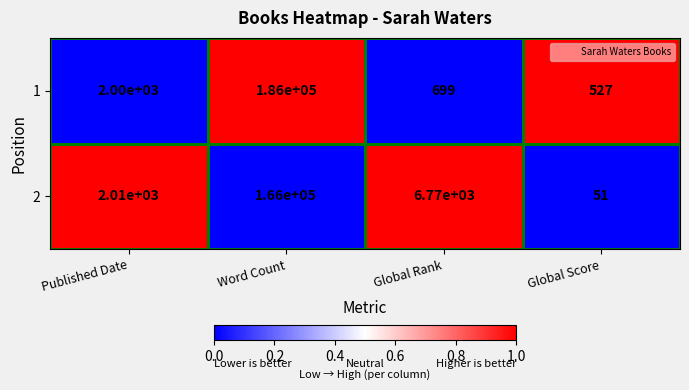

At Word Count, list the series in order from largest to smallest.

1, 2